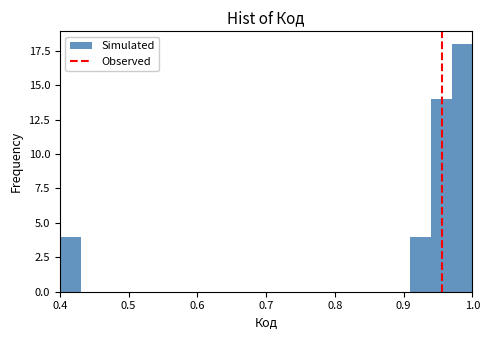

Around what value on the x-axis is the tallest bar? Give the approximate position of its centre, as read against the axis.

0.99